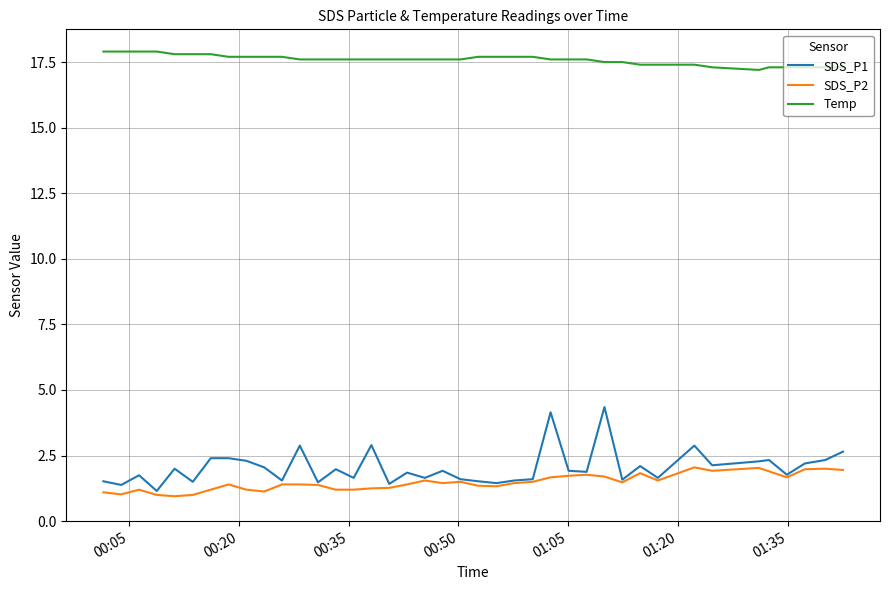

True or false: SDS_P1 and Temp cross at least once.

False